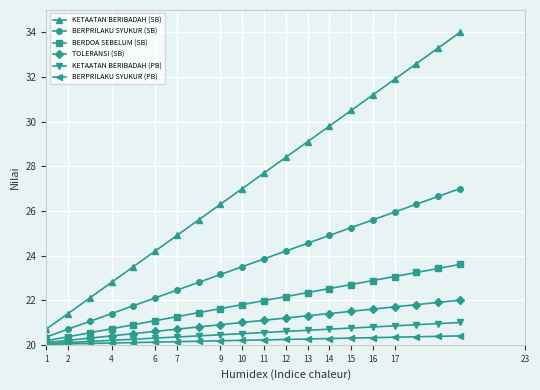

Which series has the largest total across all categories?

KETAATAN BERIBADAH (SB)